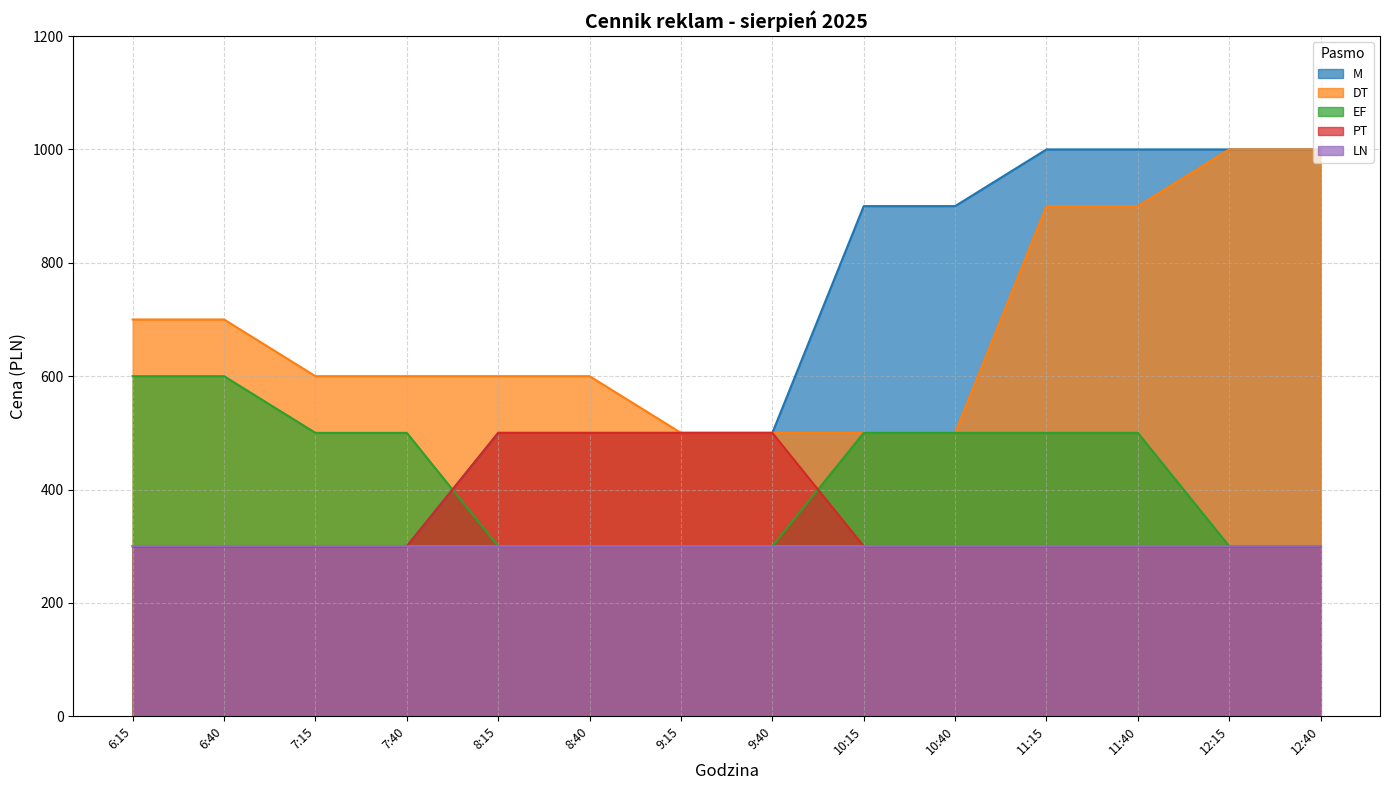

At which label does M reach its peak?

11:15